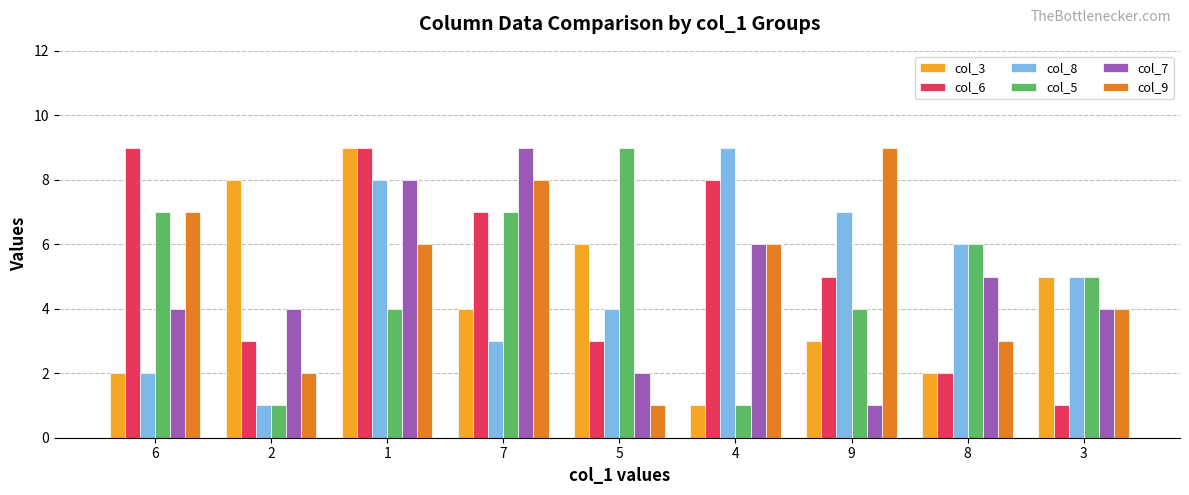

What are all the series names shown in the legend?

col_3, col_6, col_8, col_5, col_7, col_9